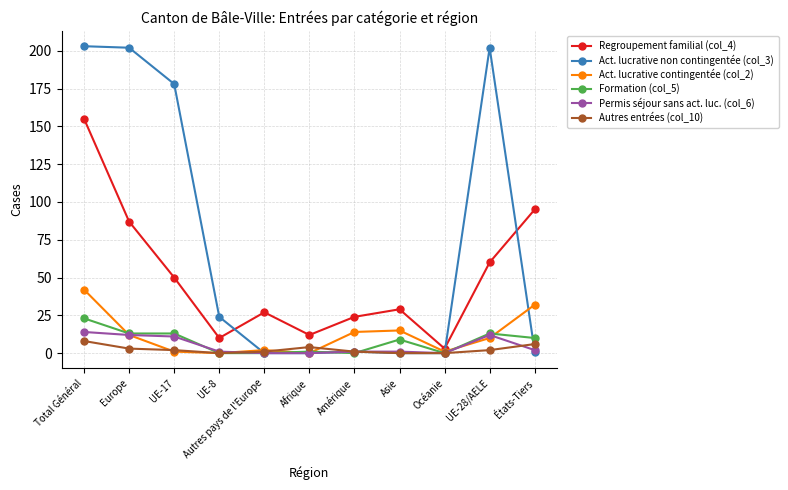

Which category has the highest value in the Regroupement familial (col_4) series?

Total Général